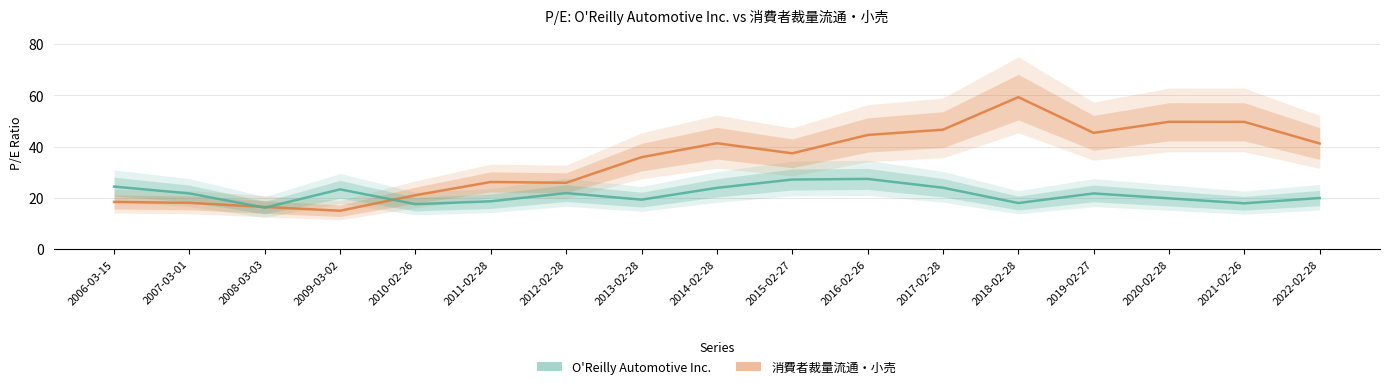

Which series has the widest spread of values?

消費者裁量流通・小売